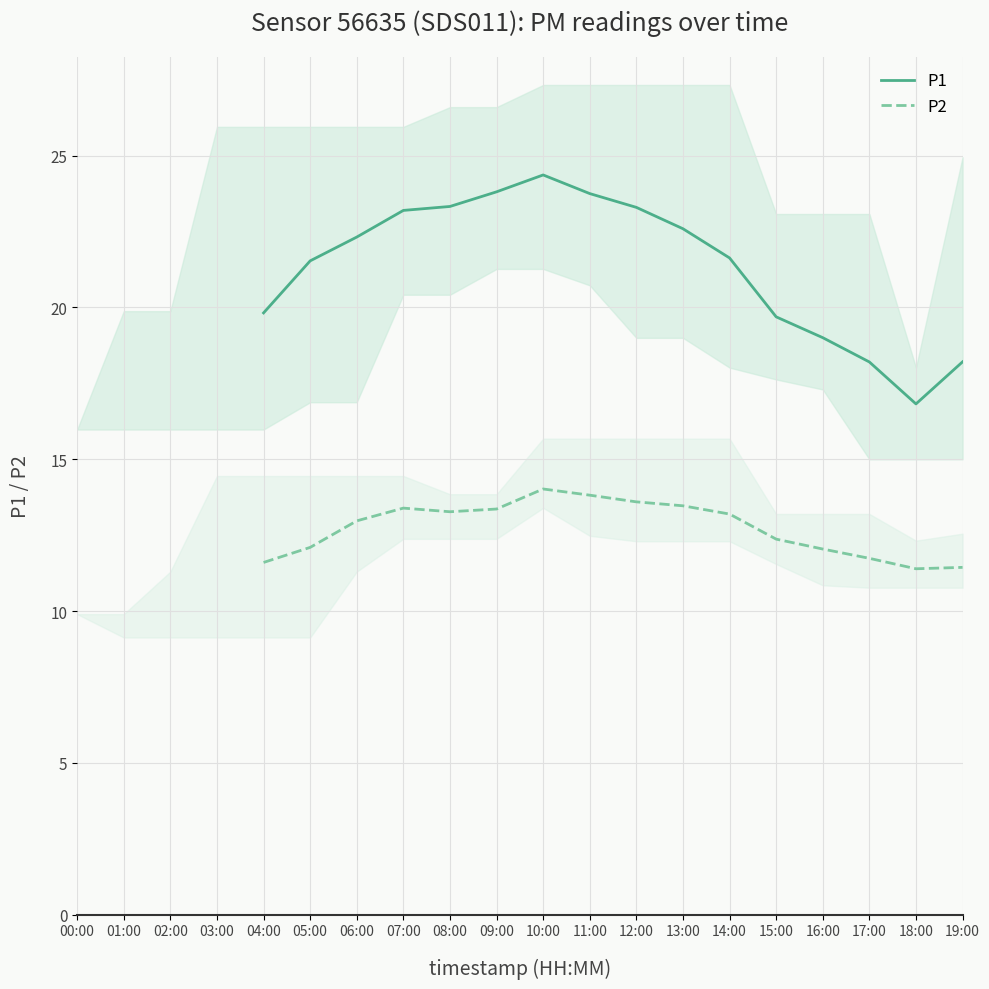

True or false: P2 and P1 intersect in this chart.

False